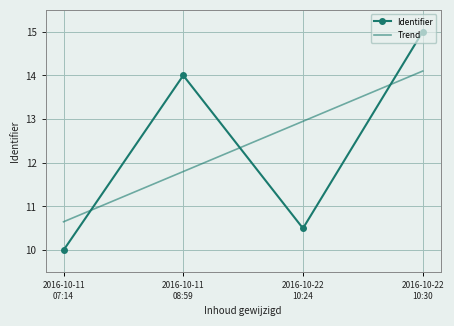

What is the value of the Identifier point at the 2nd from the left?

14.0